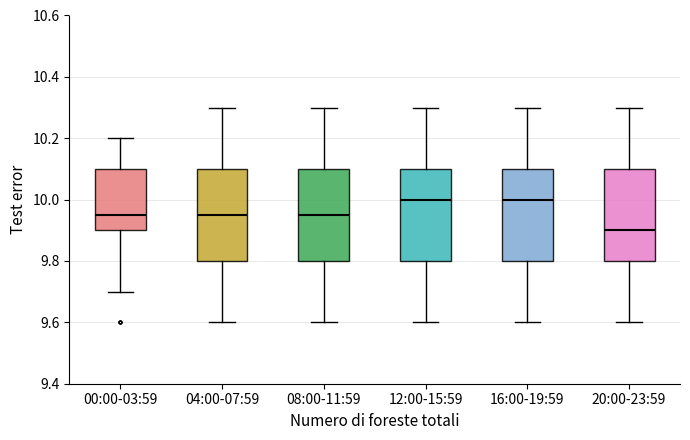

Where does the upper whisker of the box for 00:00-03:59 end on the y-axis? The values are not printed on the chart, so give them approximately, as read against the axis.

10.20